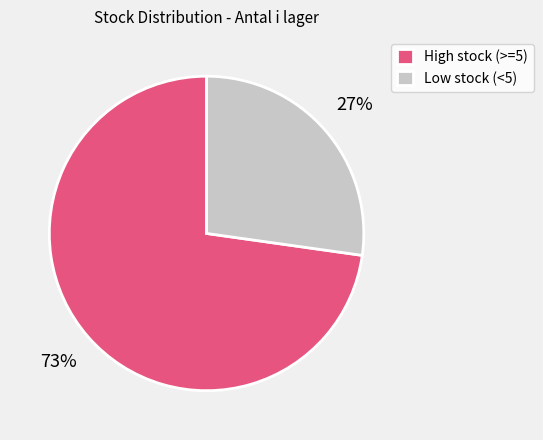

Between Low stock (<5) and High stock (>=5), which is larger?

High stock (>=5)